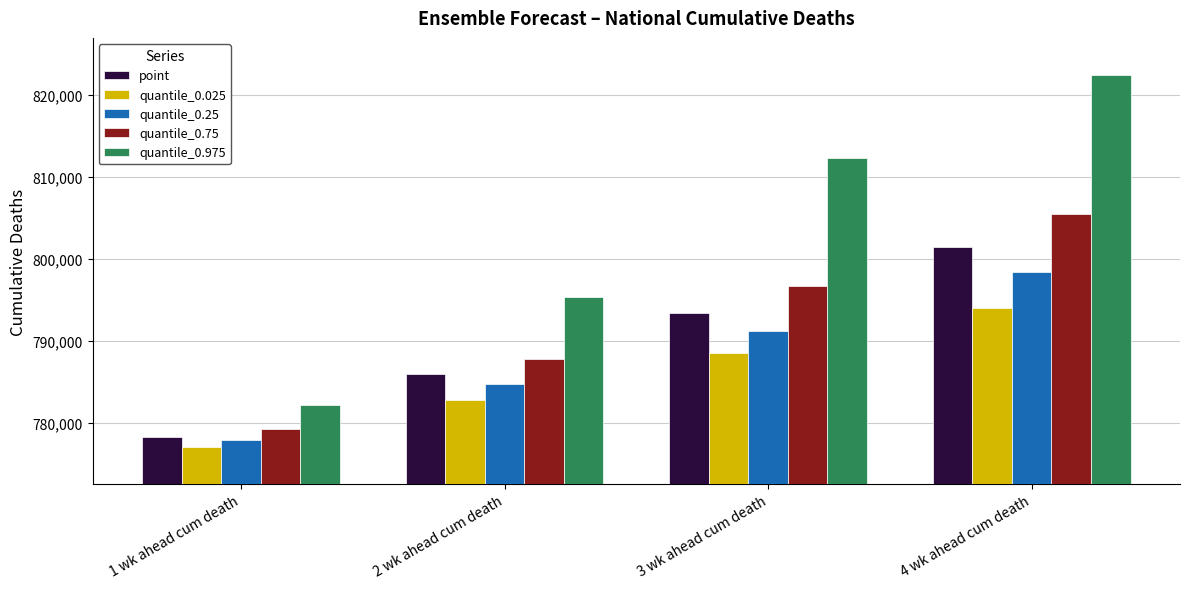

What is the label of the 3rd bar from the right?

2 wk ahead cum death